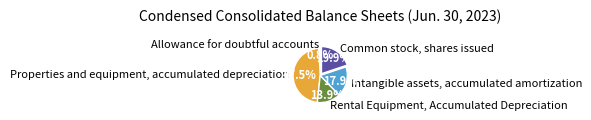

Which slice is the largest?

Properties and equipment, accumulated depreciation